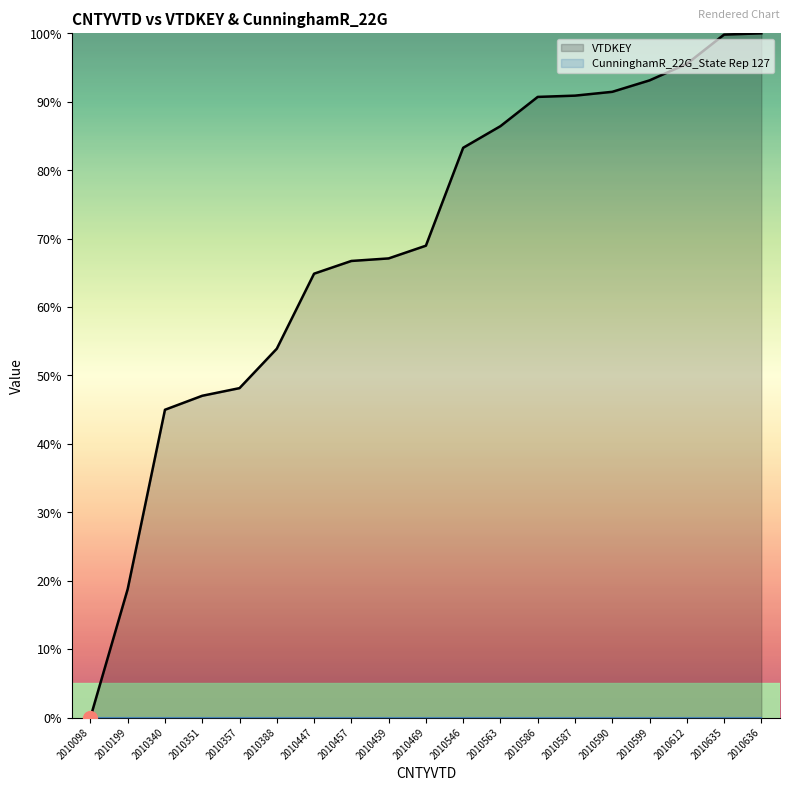

True or false: the data has more than 0 interior local peaks.

False